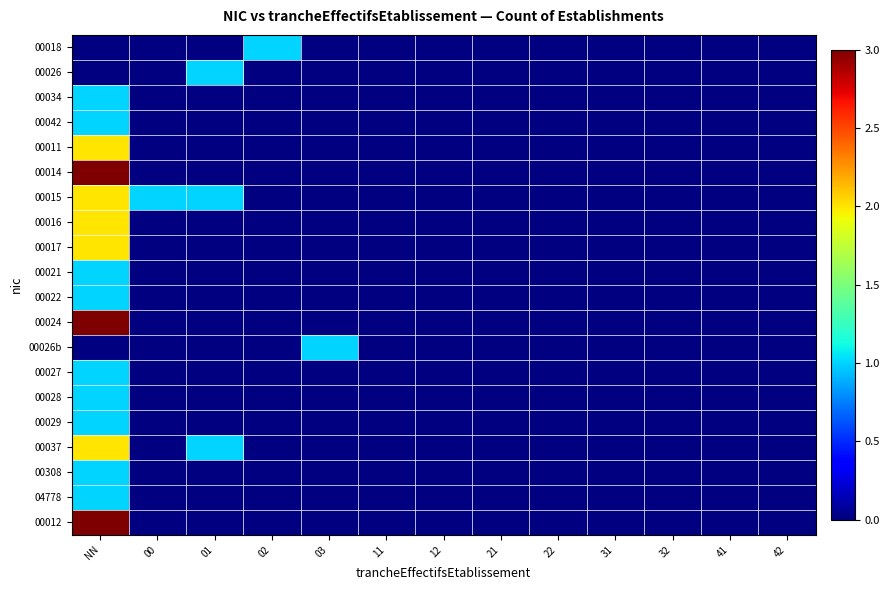

Is the value of 00021 at 22 greater than the value of 00022 at 02?

No